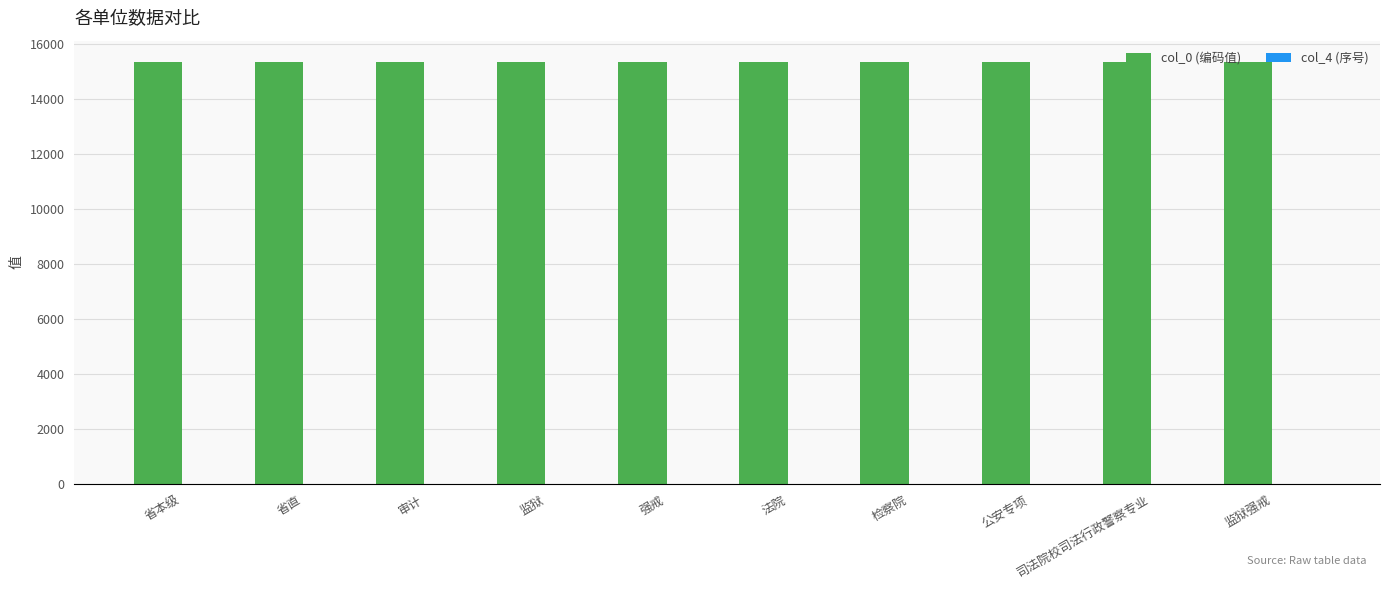

Which series has the largest total across all categories?

col_0 (编码值)